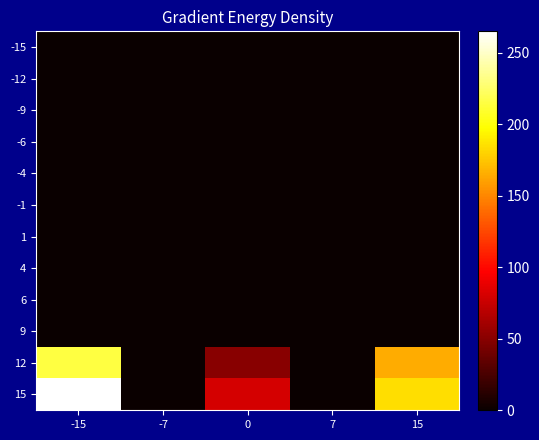

Rank the series at 7 from highest to lowest value.

15, 12, 9, 6, 4, 1, -1, -4, -6, -9, -12, -15